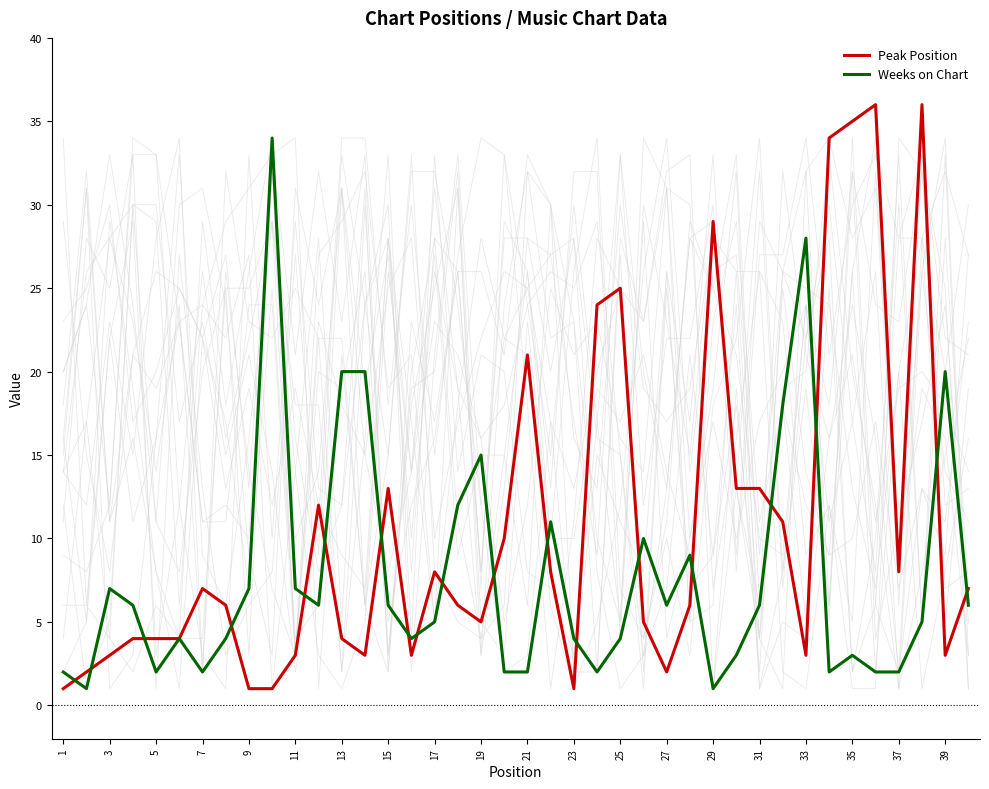

The value of Weeks on Chart at 35 is 3. True or false?

True